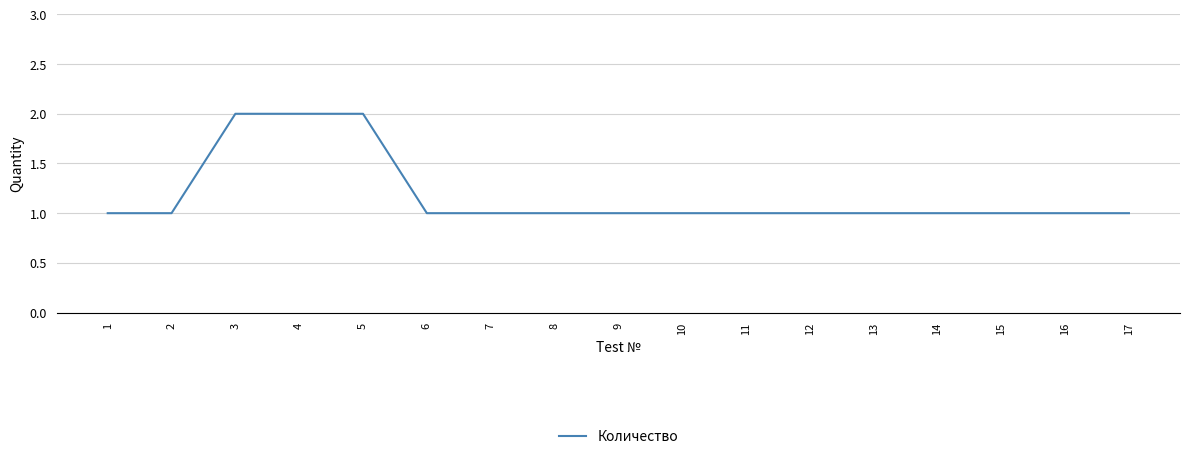

Approximately how many times larger is the value at 5 compared to 1?

2.0